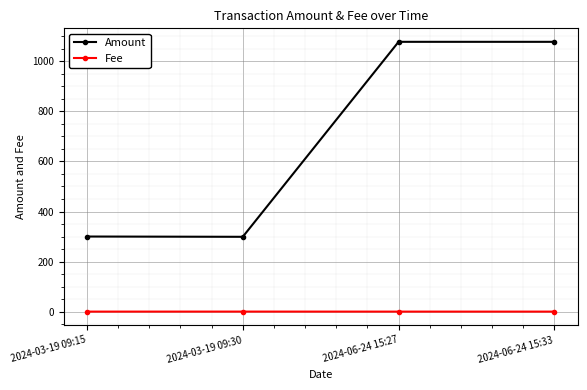

What is the sum of all Amount values?

2754.8